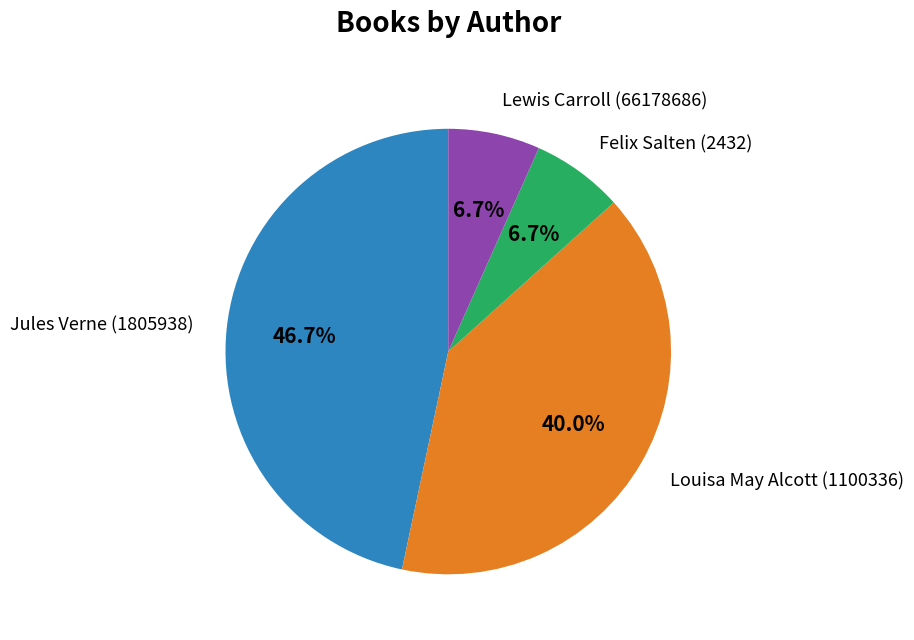

Count the number of slices in the pie.

4